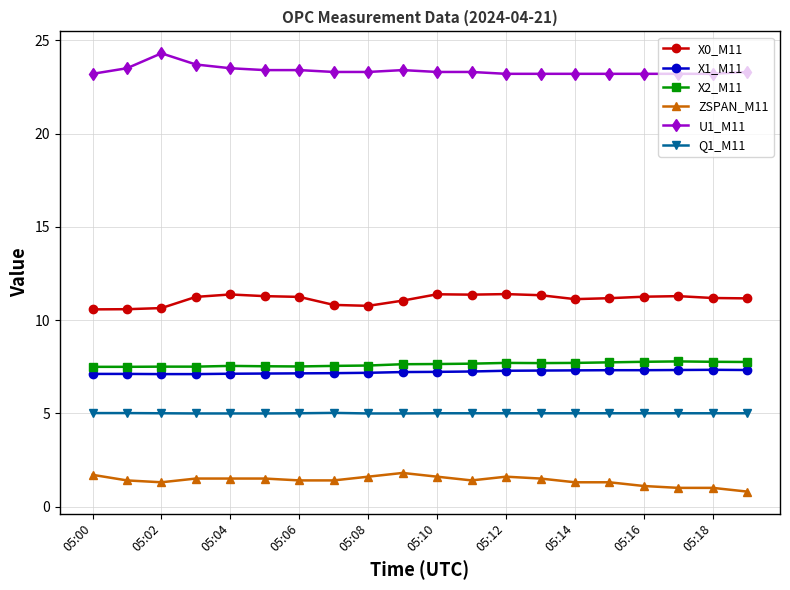

What is the greatest value displayed?

24.3